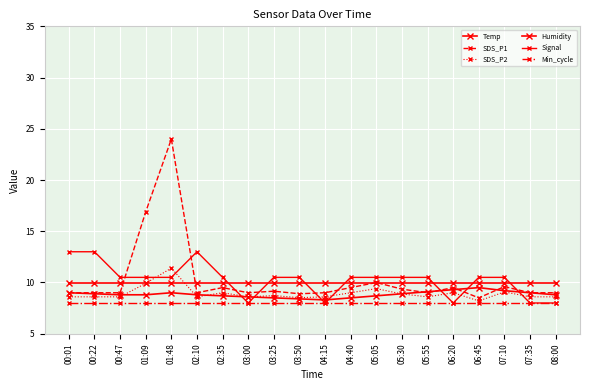

Reading left to right, extract all data points from this chart.

Temp: 9.0	8.9	8.8	8.8	9.0	8.8	8.7	8.6	8.5	8.4	8.3	8.5	8.7	8.9	9.1	9.3	9.5	9.2	9.0	8.8
SDS_P1: 9.0	9.0	9.0	16.9	24.0	9.0	9.5	9.0	9.2	8.9	9.0	9.5	10.0	9.3	9.0	9.5	8.5	9.6	9.0	9.0
SDS_P2: 8.6	8.6	8.6	9.9	11.4	8.6	9.0	8.6	8.7	8.5	8.6	9.0	9.4	8.9	8.6	9.0	8.2	9.1	8.6	8.6
Humidity: 10.0	10.0	10.0	10.0	10.0	10.0	10.0	10.0	10.0	10.0	10.0	10.0	10.0	10.0	10.0	10.0	10.0	10.0	10.0	10.0
Signal: 13.0	13.0	10.5	10.5	10.5	13.0	10.5	8.0	10.5	10.5	8.0	10.5	10.5	10.5	10.5	8.0	10.5	10.5	8.0	8.0
Min_cycle: 8.0	8.0	8.0	8.0	8.0	8.0	8.0	8.0	8.0	8.0	8.0	8.0	8.0	8.0	8.0	8.0	8.0	8.0	8.0	8.0